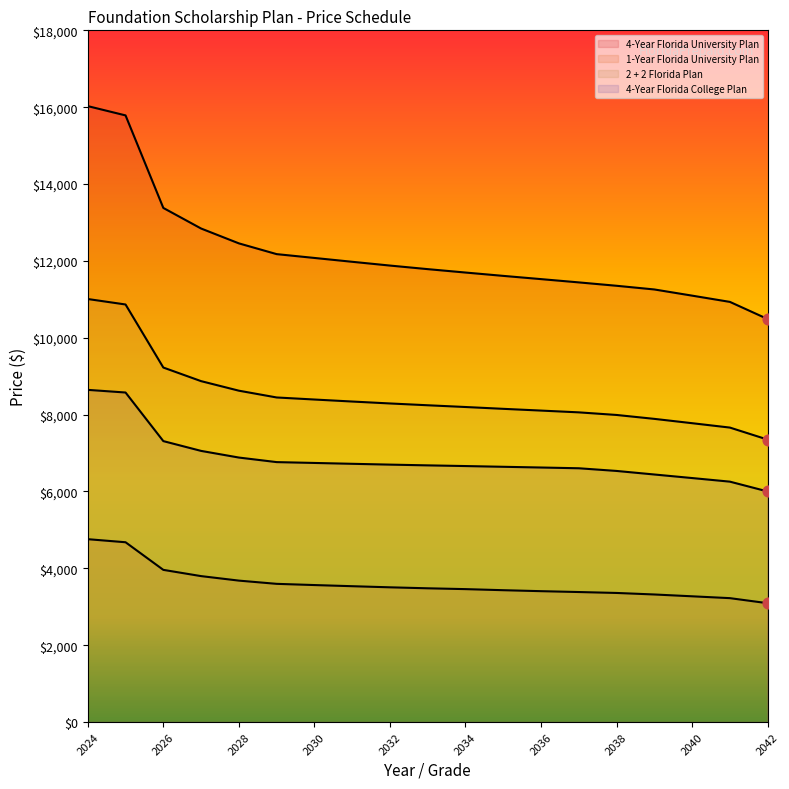

At which category is the sum across all series the highest?

2024